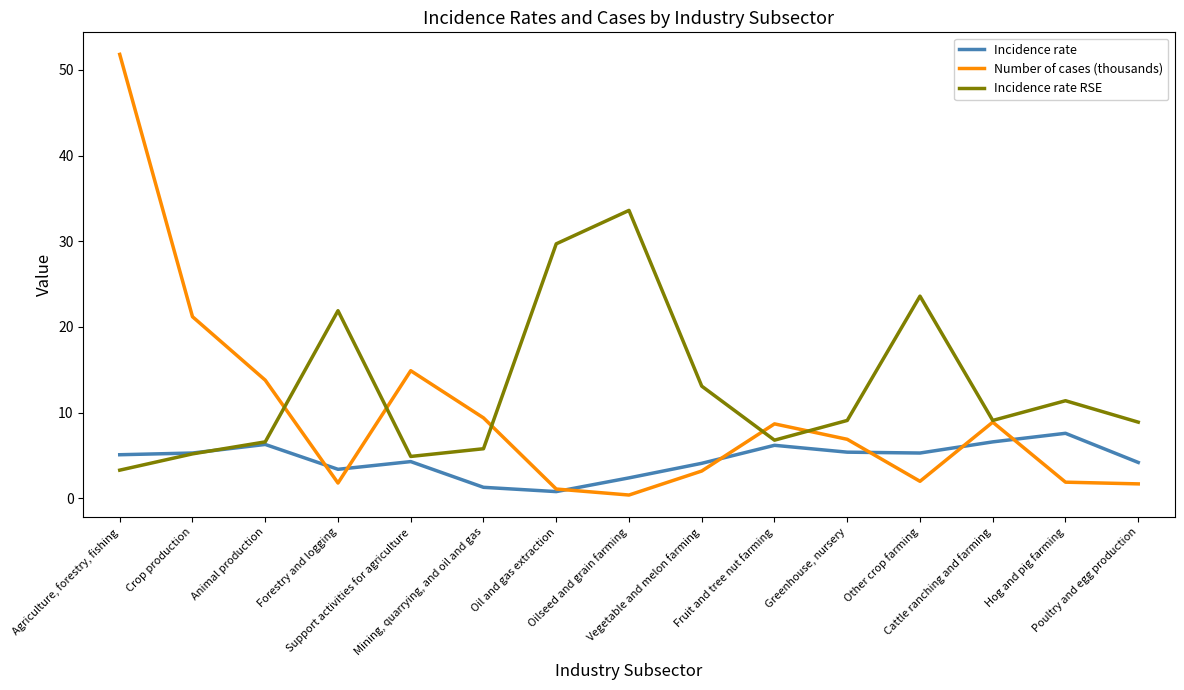

What is the maximum value for Incidence rate RSE?

33.6